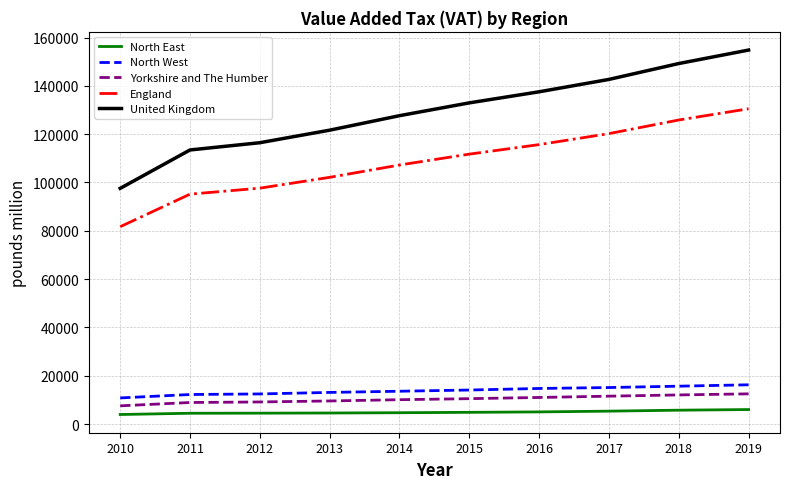

At how many categories does at least one series exceed 41352?

10